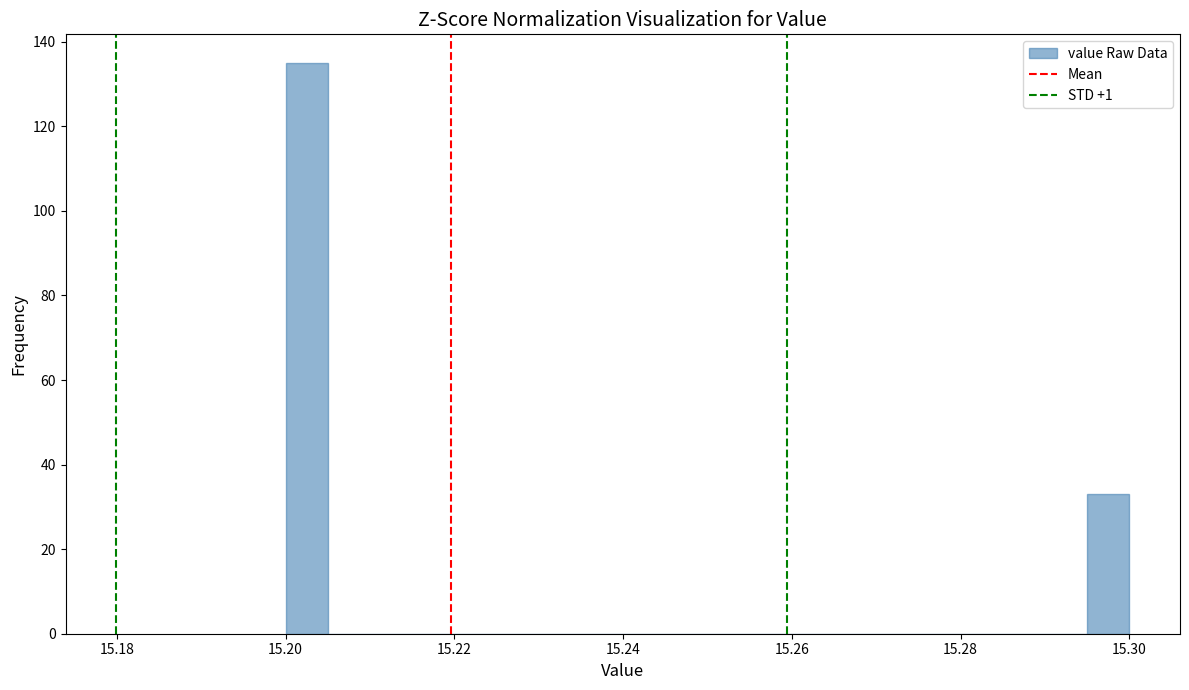

Around what value on the x-axis is the tallest bar? Give the approximate position of its centre, as read against the axis.

15.202